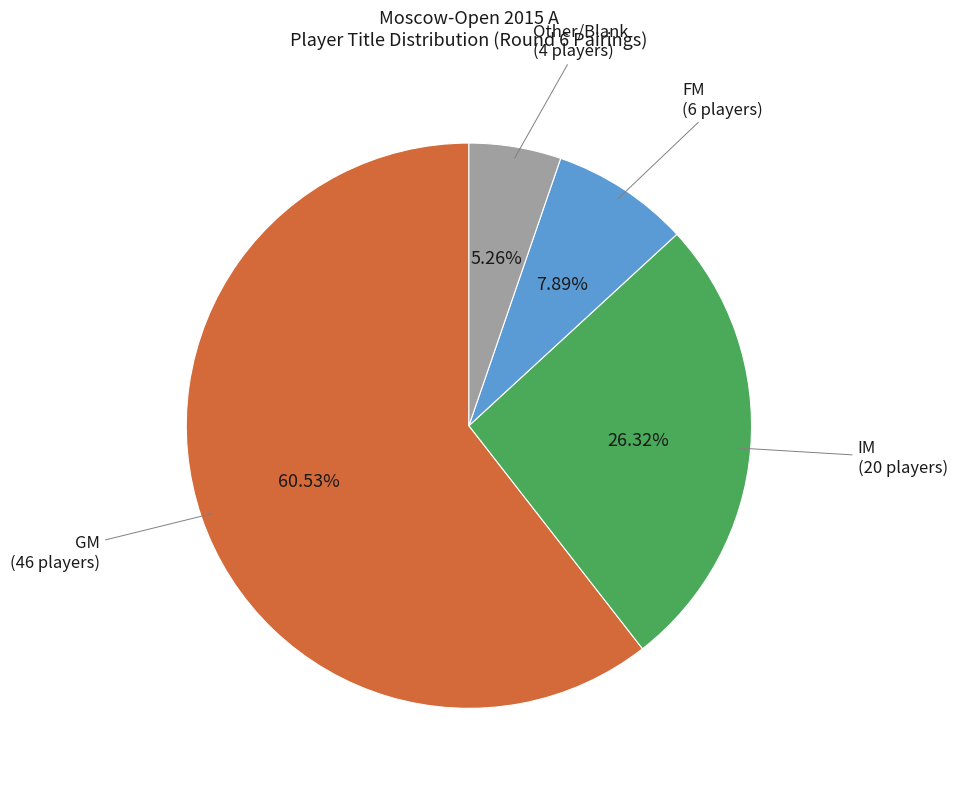

Which slice is the largest?

GM